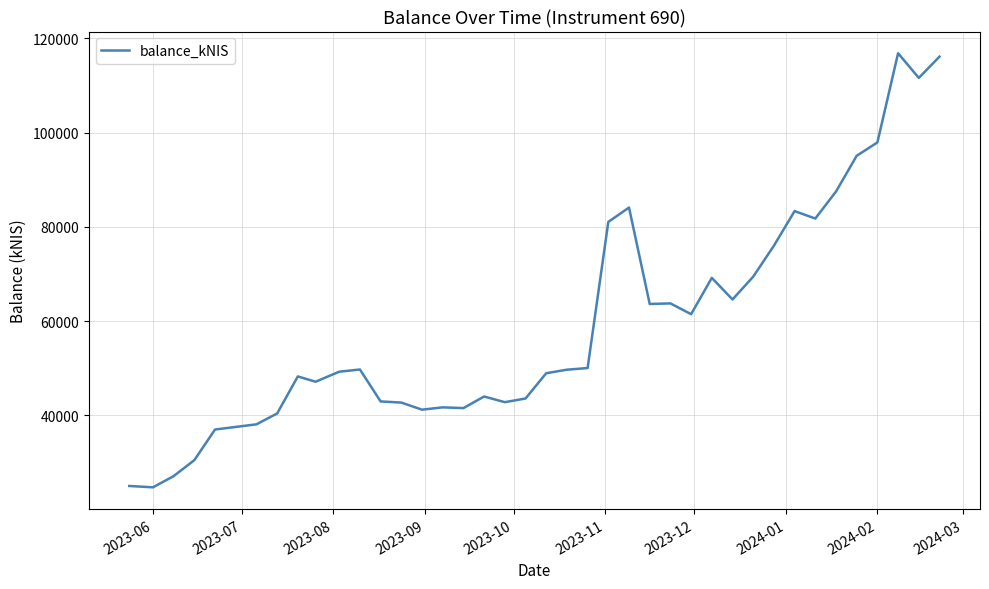

What is the smallest value displayed?

24689.3